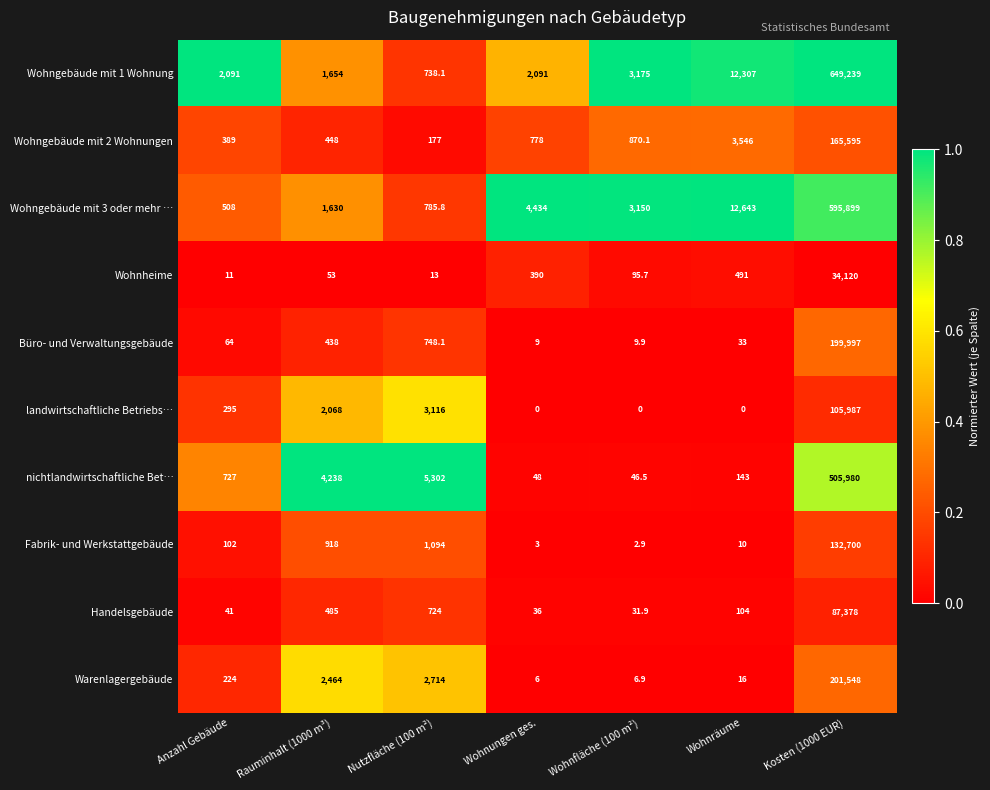

Is it true that Wohngebäude mit 1 Wohnung equals 1092662.0 at Kosten (1000 EUR)?

False